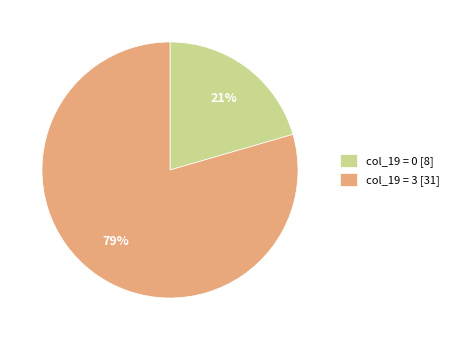

Is col_19 = 3 [31] the majority of the pie?

Yes